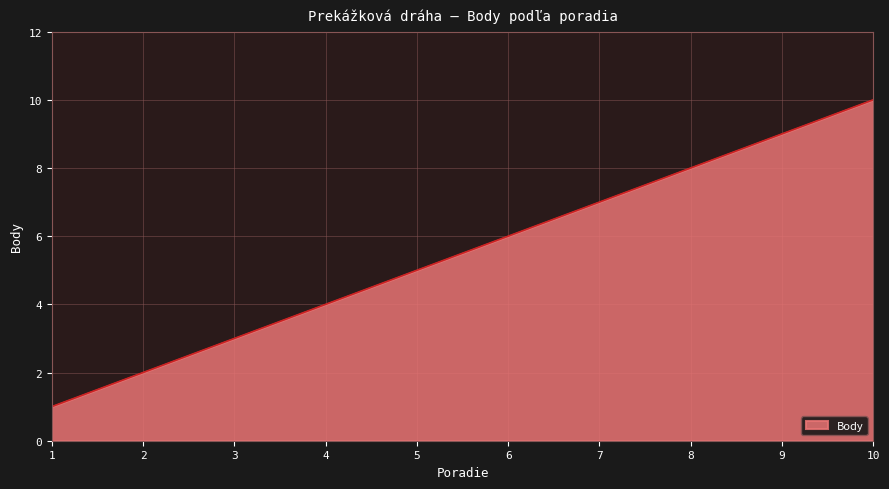

List the labels in order of value, largest first.

10, 9, 8, 7, 6, 5, 4, 3, 2, 1